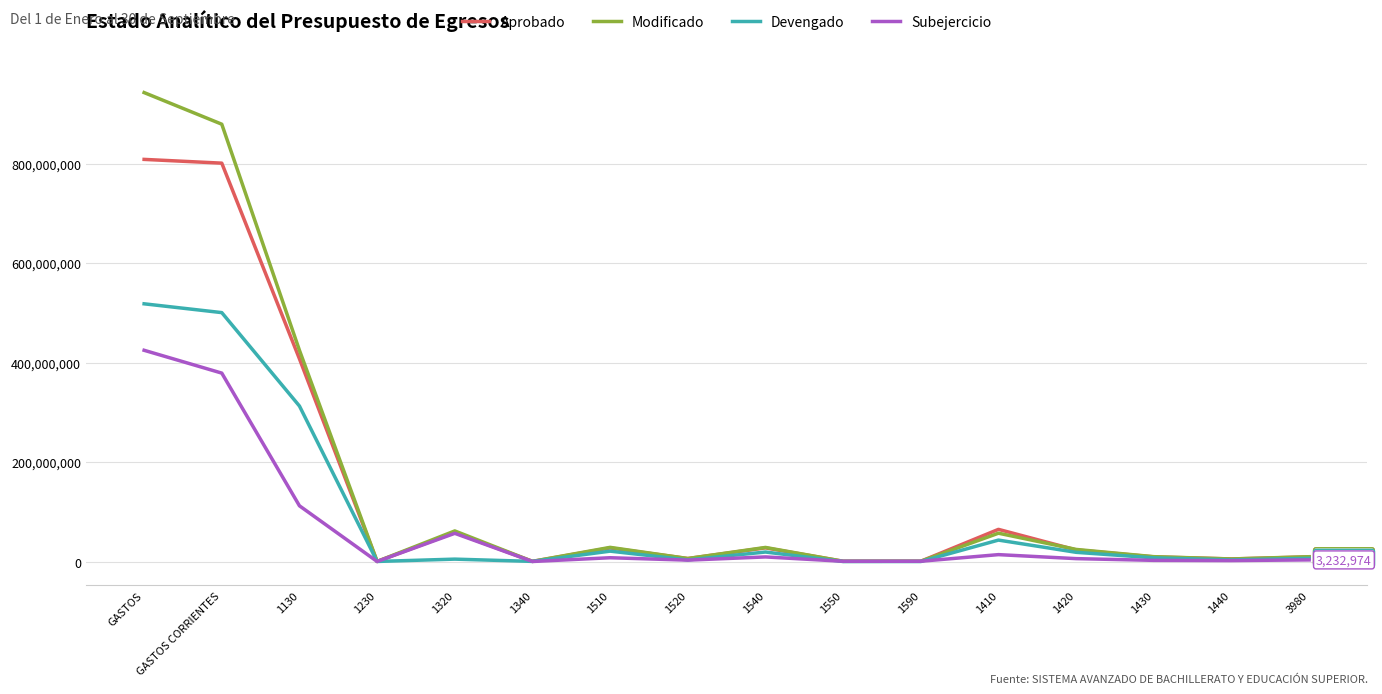

At which category is the sum across all series the highest?

GASTOS